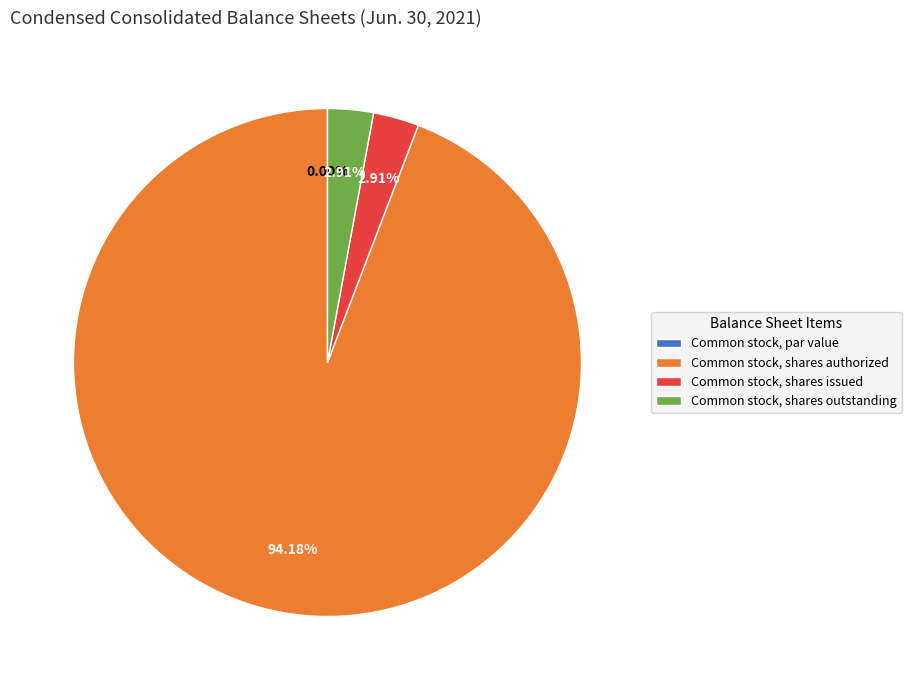

To the nearest percent, what portion does Common stock, shares issued represent?

3%